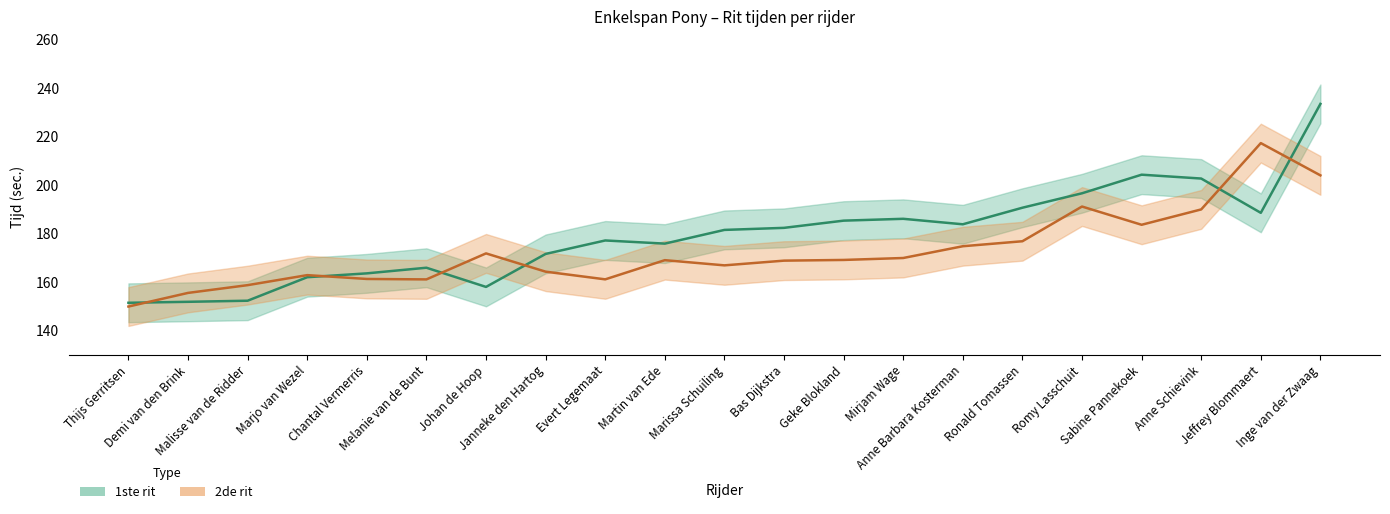

What is the label of the 8th point from the left?

Janneke den Hartog